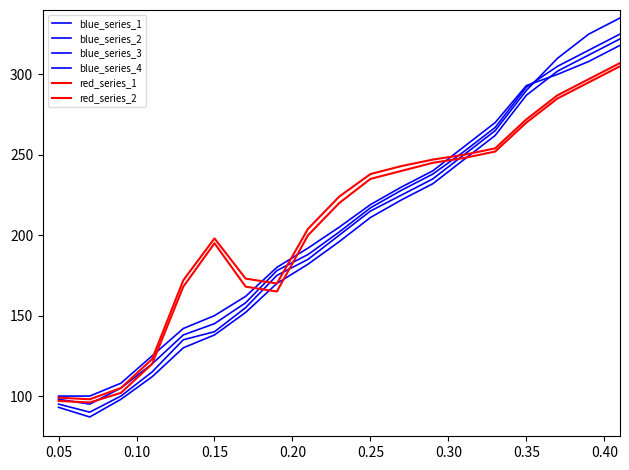

How many interior local peaks does the red_series_2 series have?

1